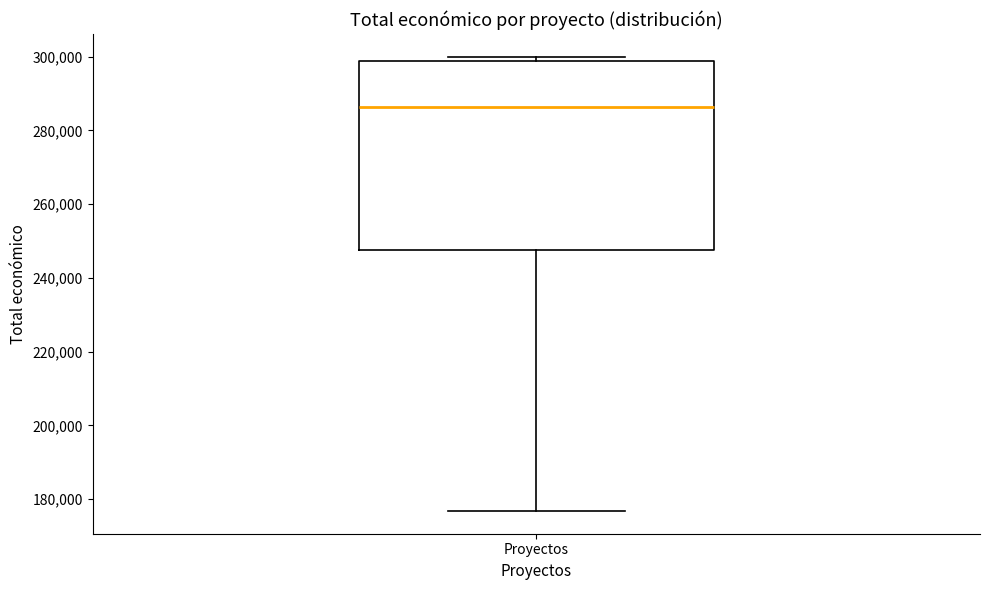

Transcribe this box plot: give where the median line is, the range the box spans, and where the two whiskers end, as read against the y-axis. The values are not printed on the chart, so give them approximately, as read against the axis.

median 286000, box 248000 to 298000, whiskers 176000 to 300000